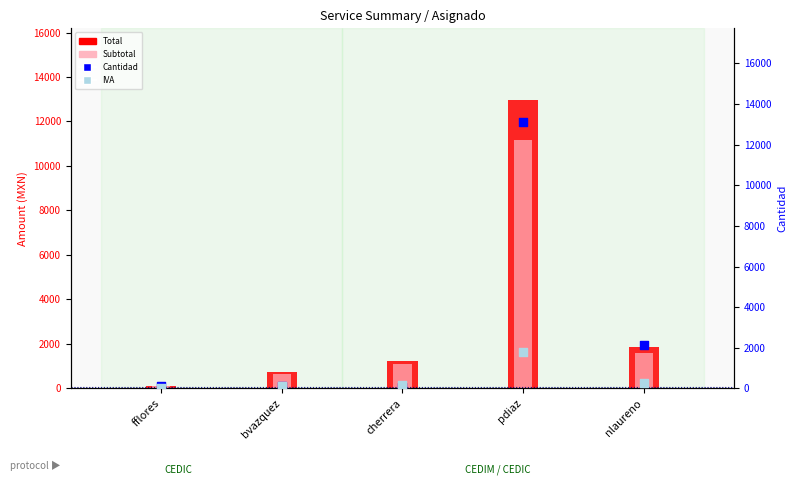

Which series has the largest total across all categories?

Total